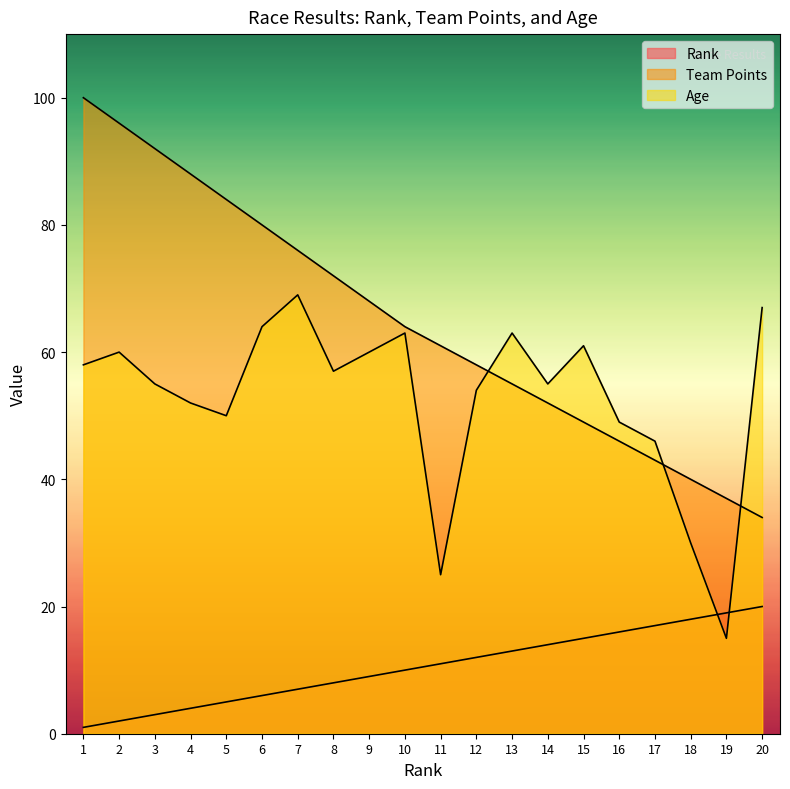

How many lines are shown in the chart?

3